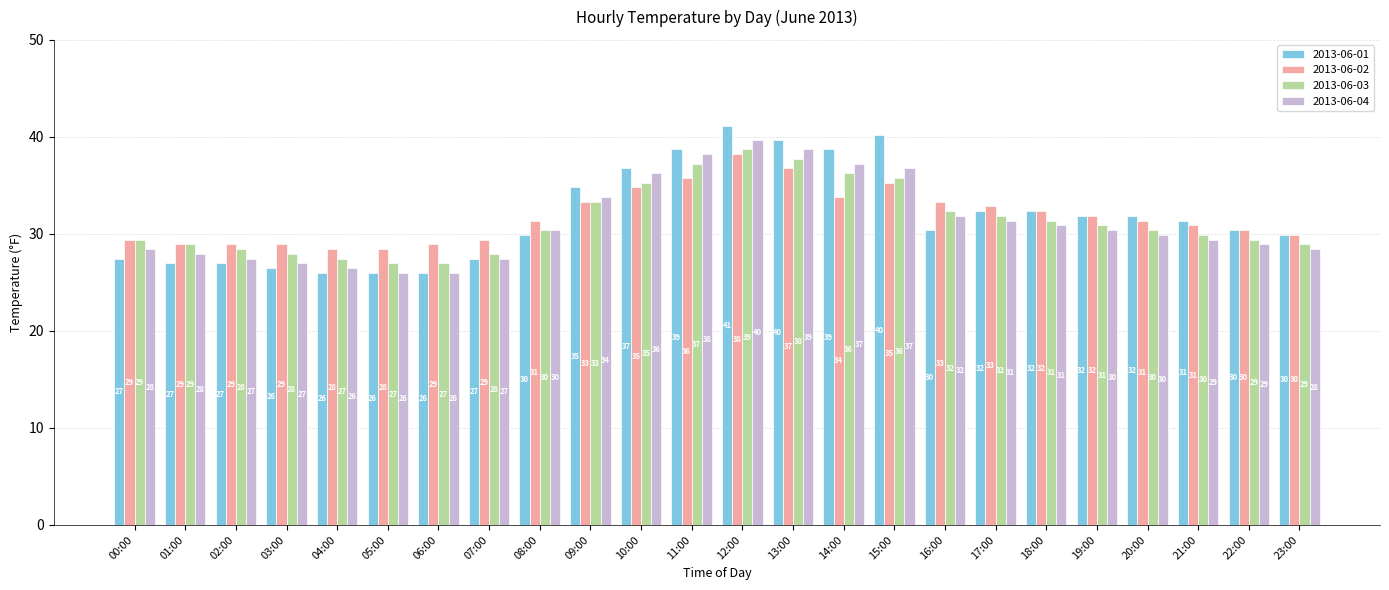

True or false: 2013-06-01 has a value of 44.2 at 06:00.

False